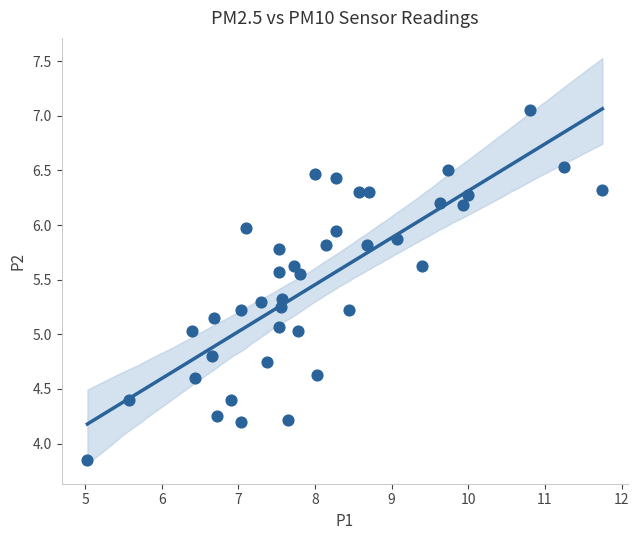

What is the range of X values (max minus min)?

6.7